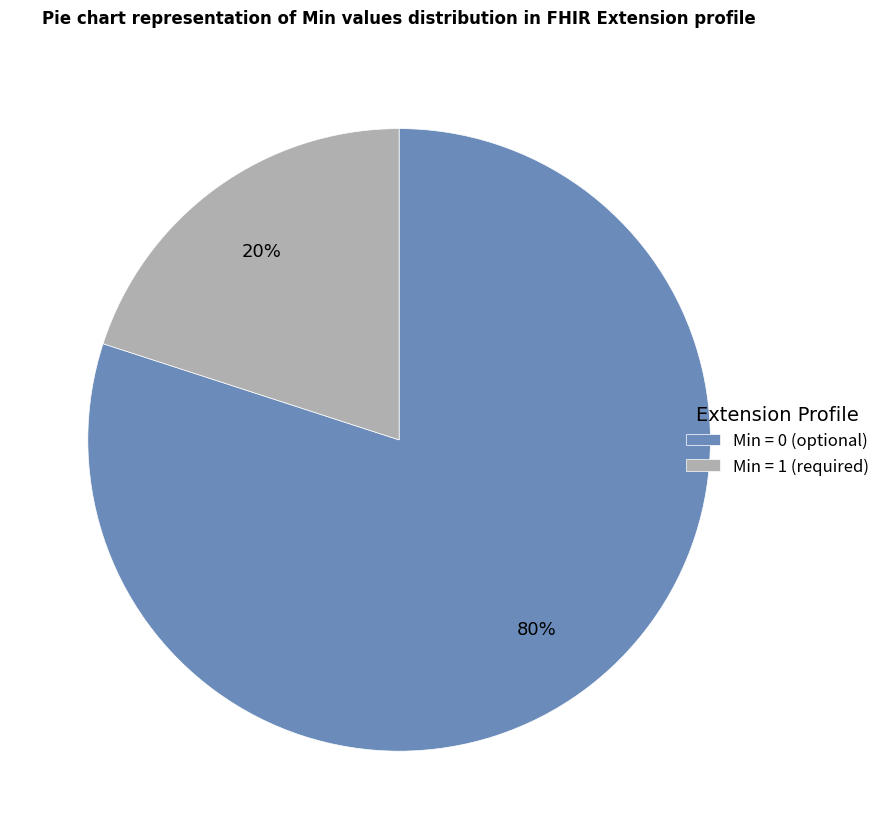

To the nearest percent, what is the average slice percentage?

50%